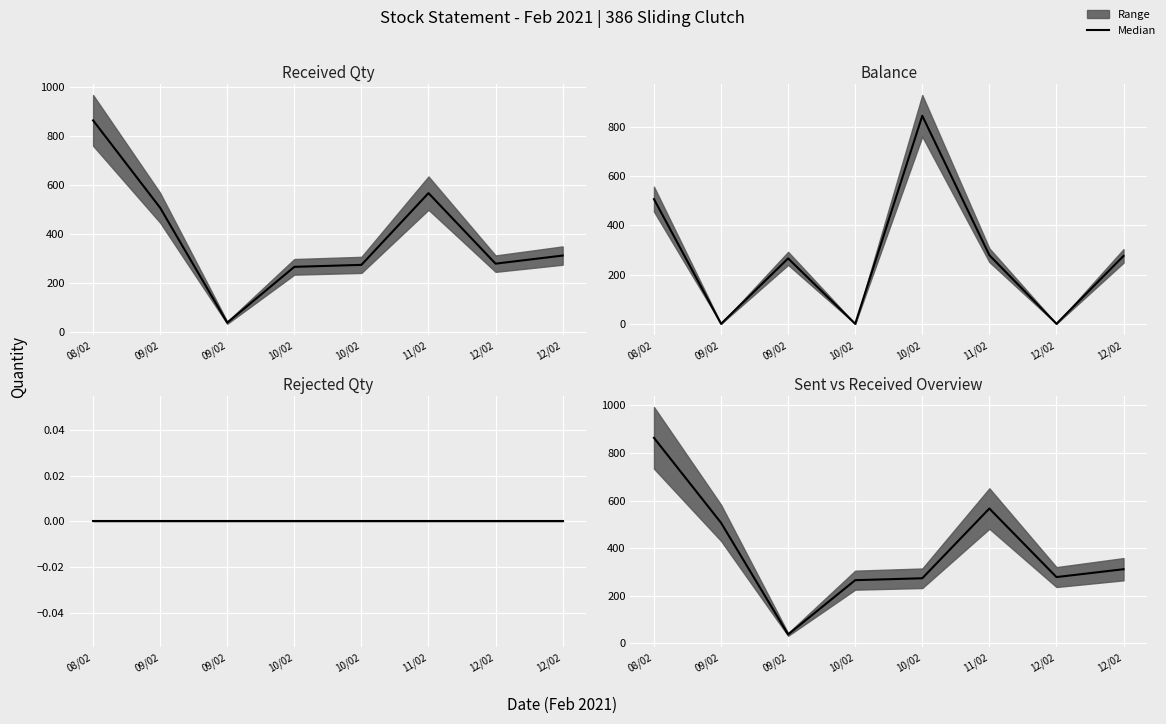

What is the label of the 5th point from the right?

10/02